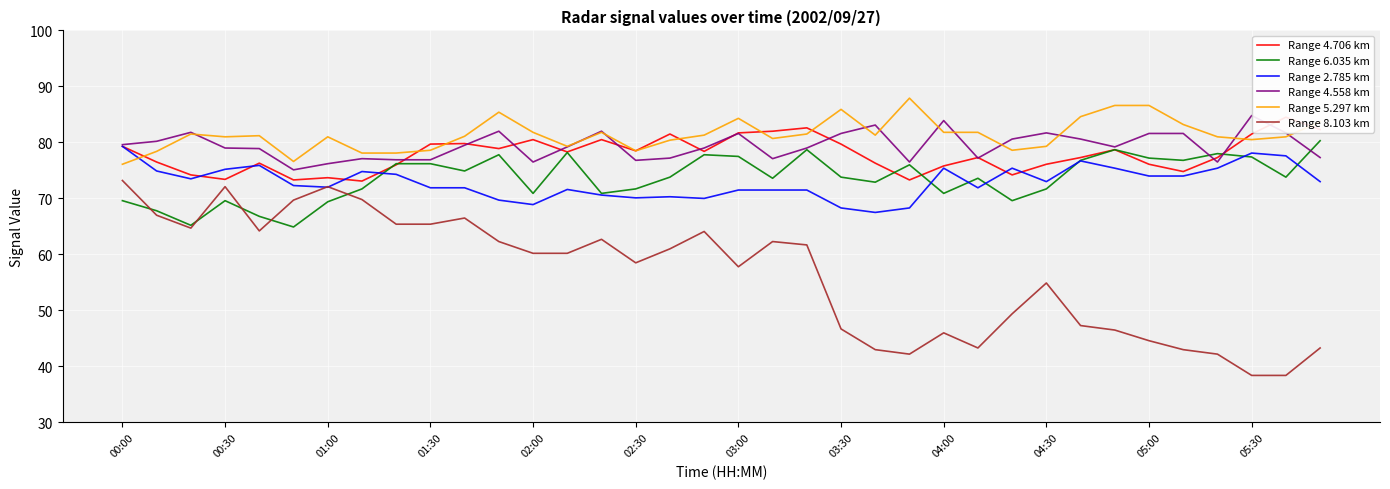

What is the maximum value for Range 6.035 km?

80.3